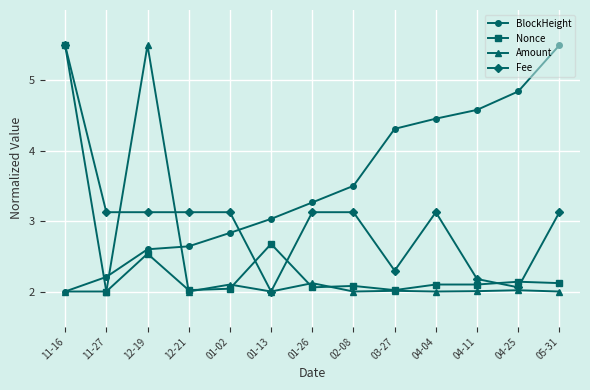

After their last crossing, which series has the higher values: BlockHeight or Fee?

BlockHeight